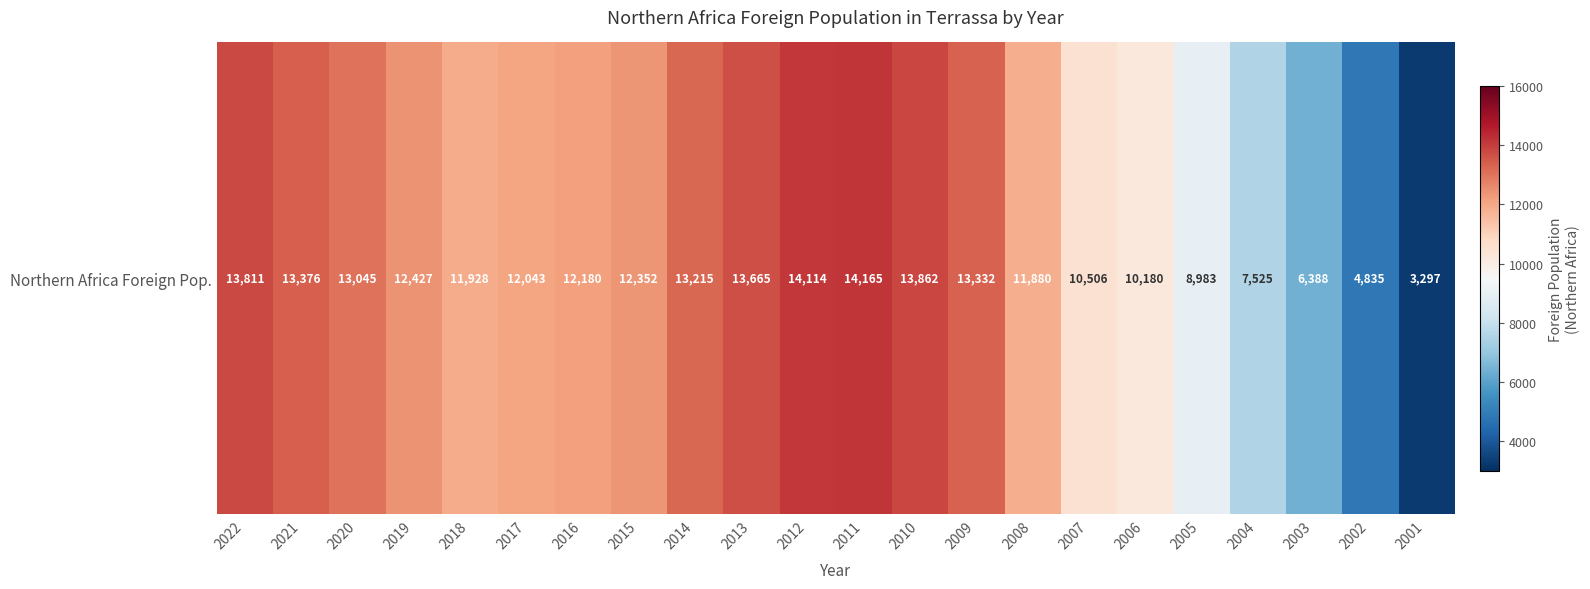

What is the difference between the maximum and minimum values?

10868